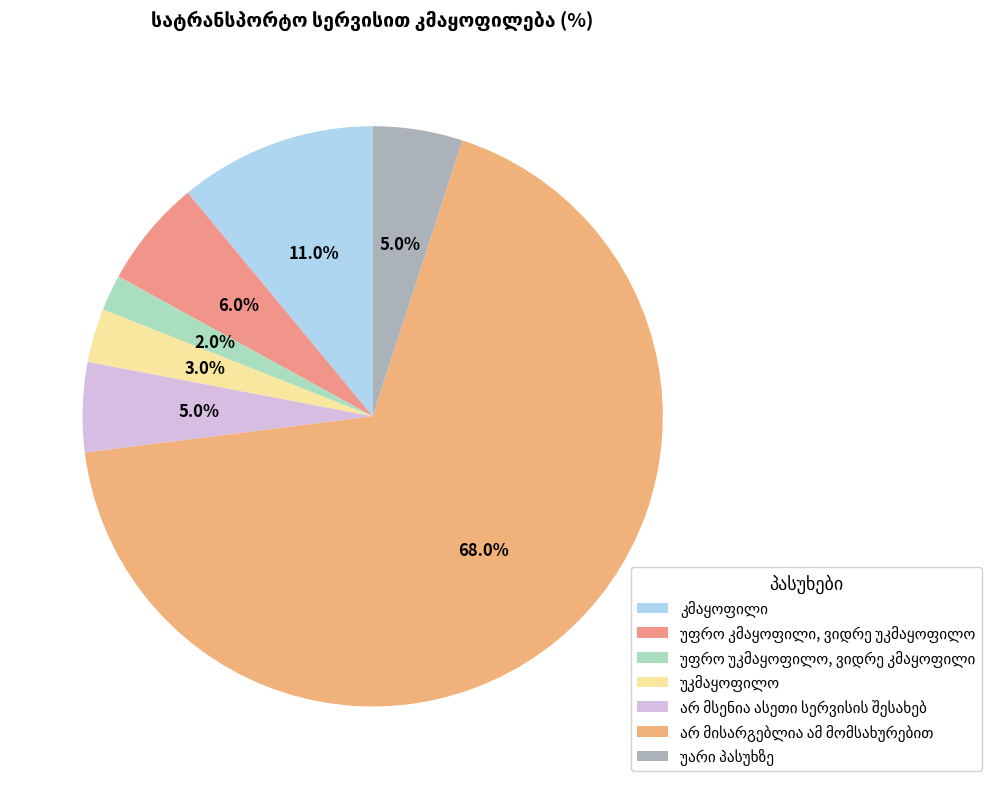

How many slices are in this pie chart?

7